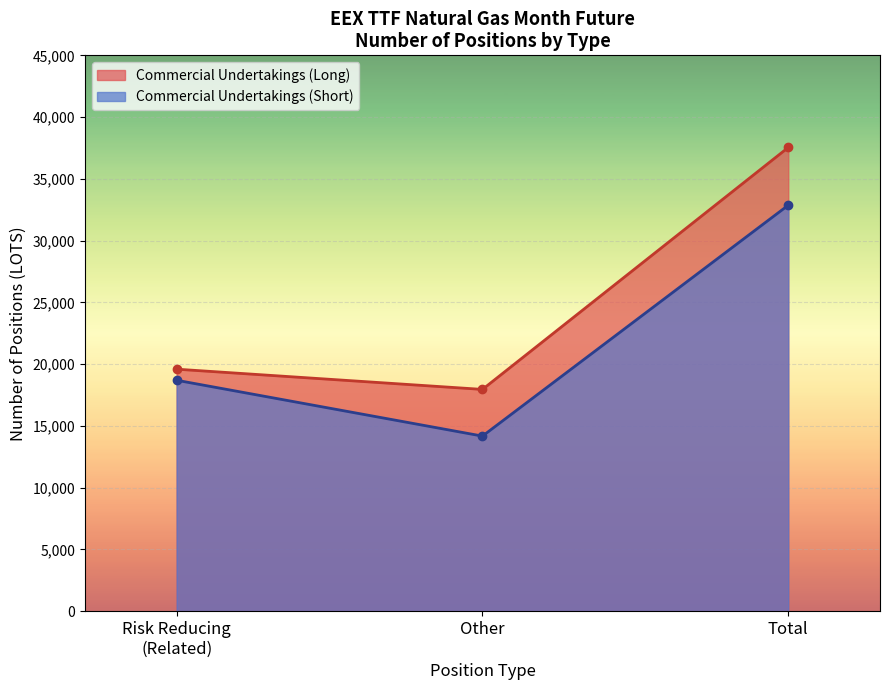

Reading left to right, extract all data points from this chart.

Commercial Undertakings (Long): 19589.5	17951.2	37540.7
Commercial Undertakings (Short): 18692.1	14171.4	32863.5